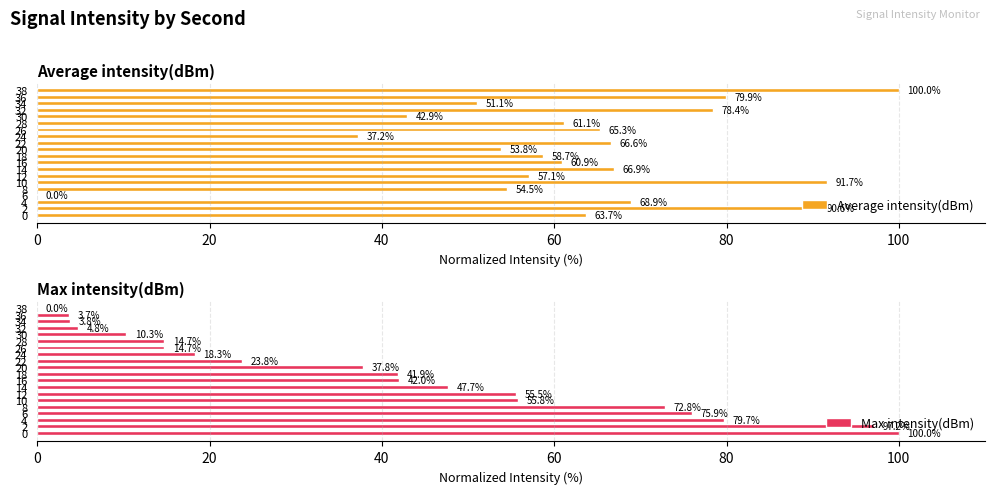

Which series has the largest total across all categories?

Average intensity(dBm)